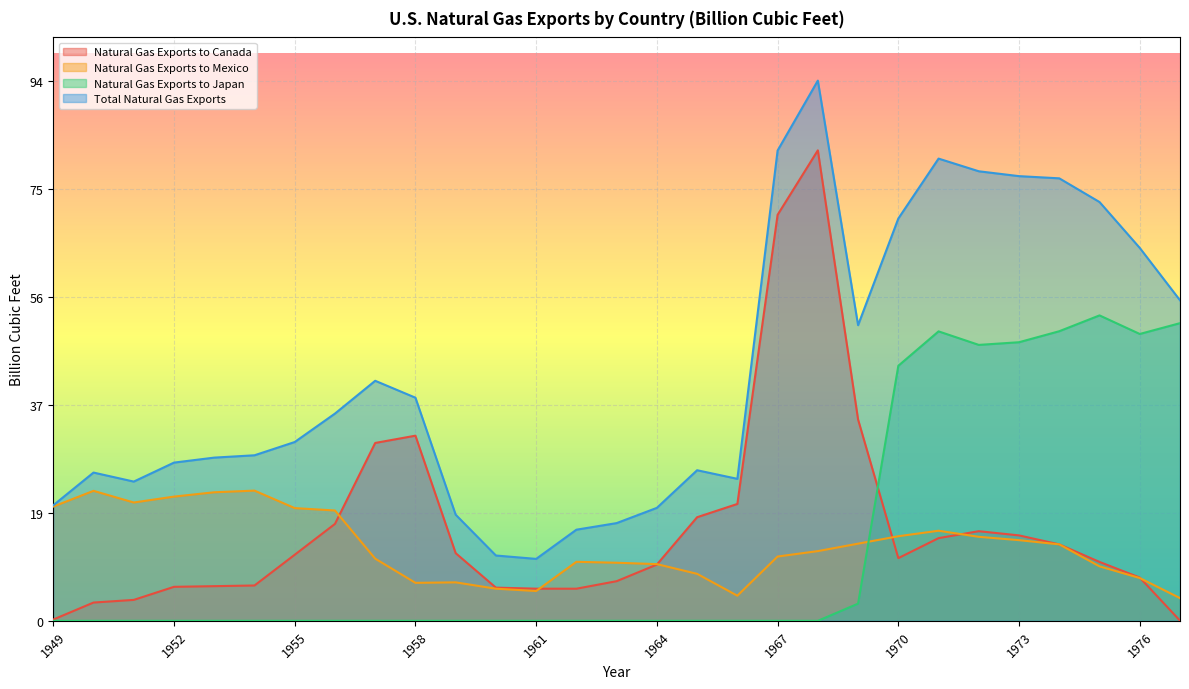

What is the difference between the maximum and minimum values in the Natural Gas Exports to Mexico series?

18.7